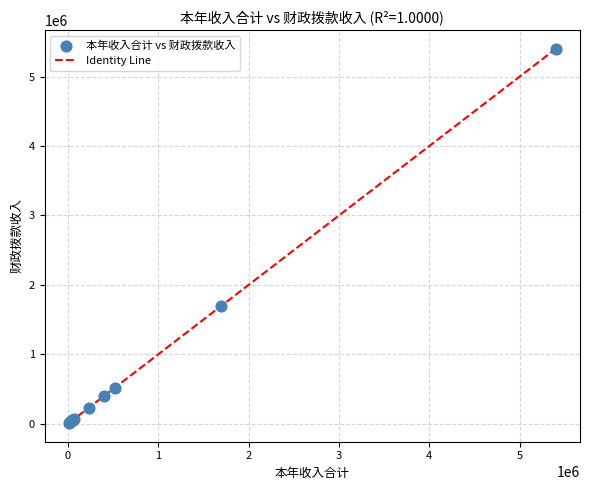

What Y value in the scatter plot is closest to 2704348?

1699130.0